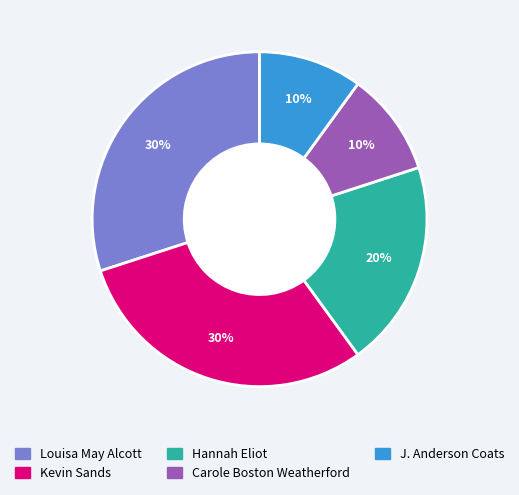

Does any single category account for the majority?

No